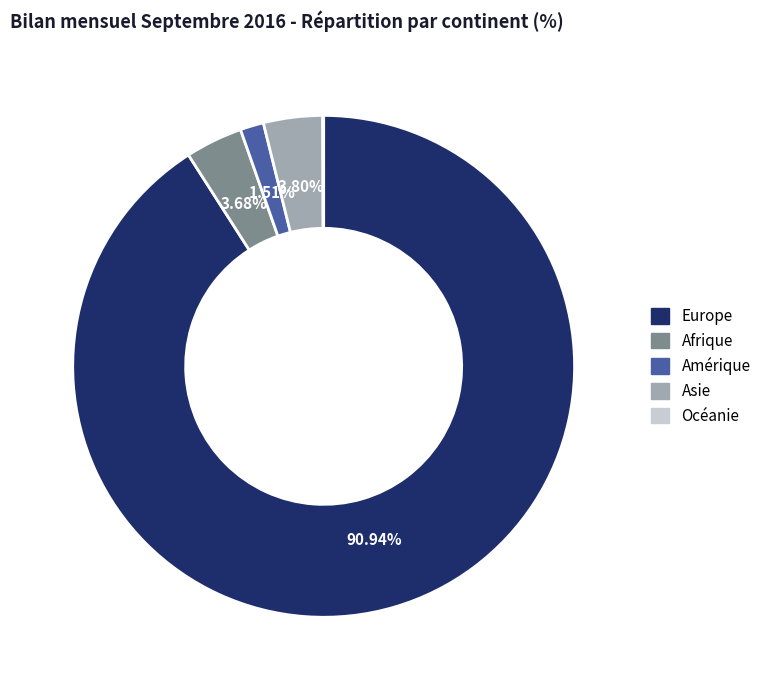

What portion of the pie excludes Amérique?

98.5%